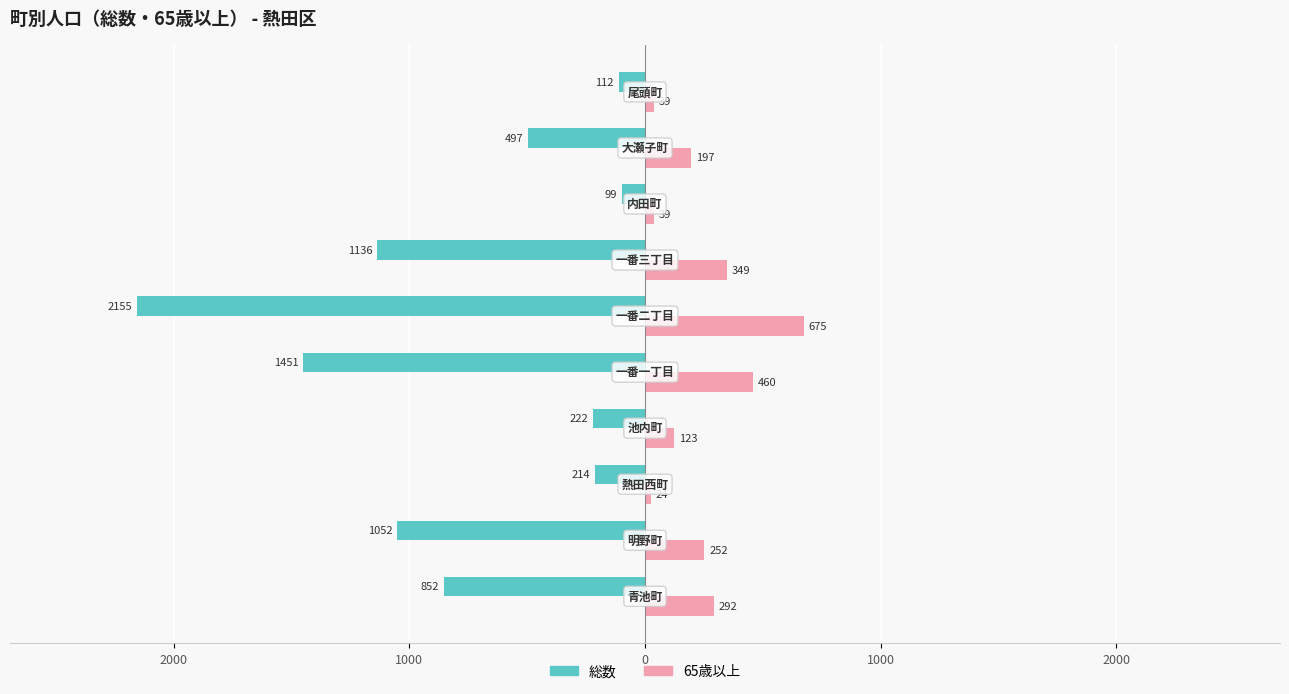

What are all the series names shown in the legend?

総数, 65歳以上